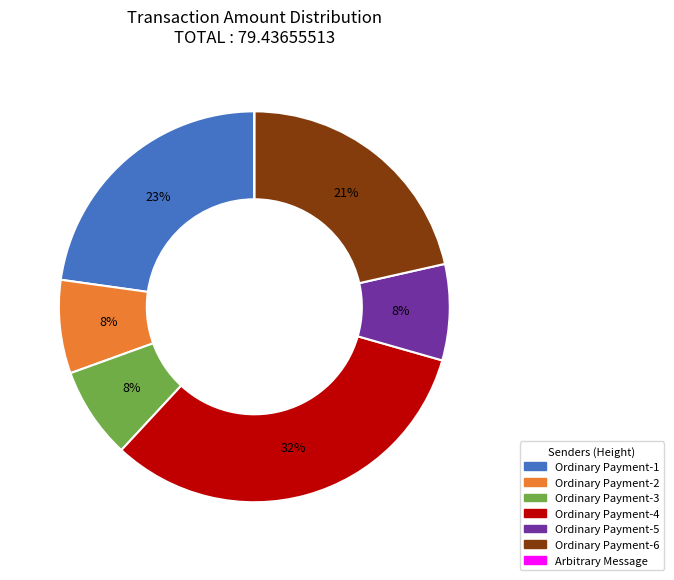

To the nearest percent, what is the average slice percentage?

14%